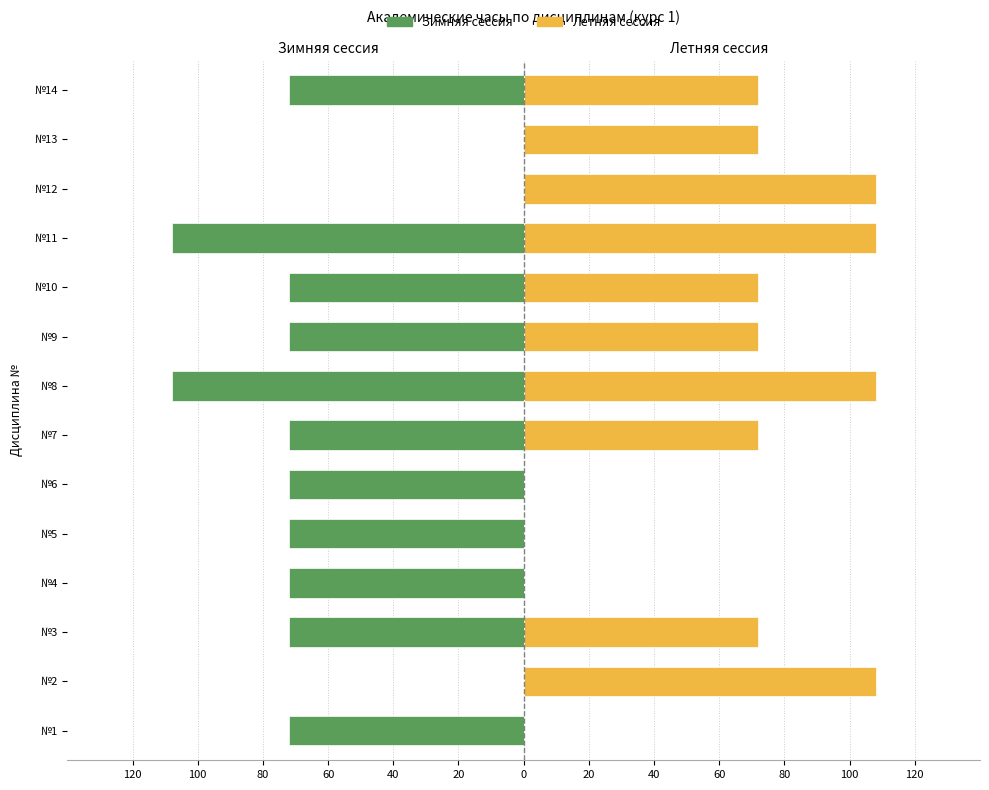

What is the difference between the maximum and minimum values in the Зимняя сессия series?

108